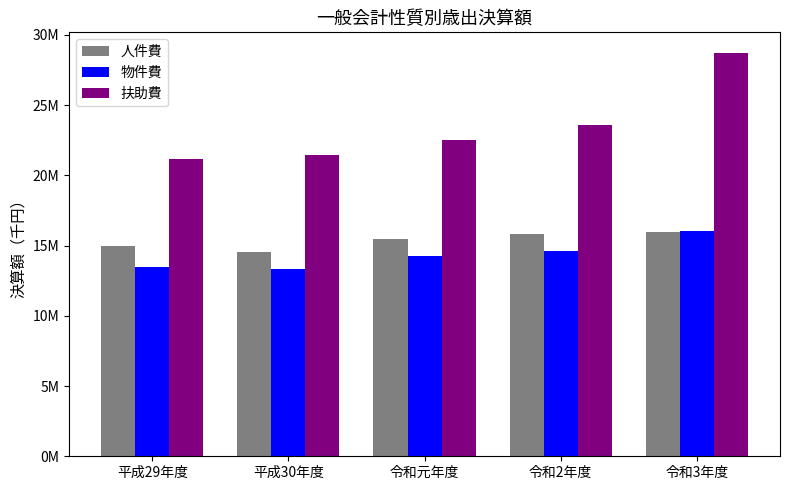

What is the difference between the 物件費 values at 令和元年度 and 平成30年度?

865434